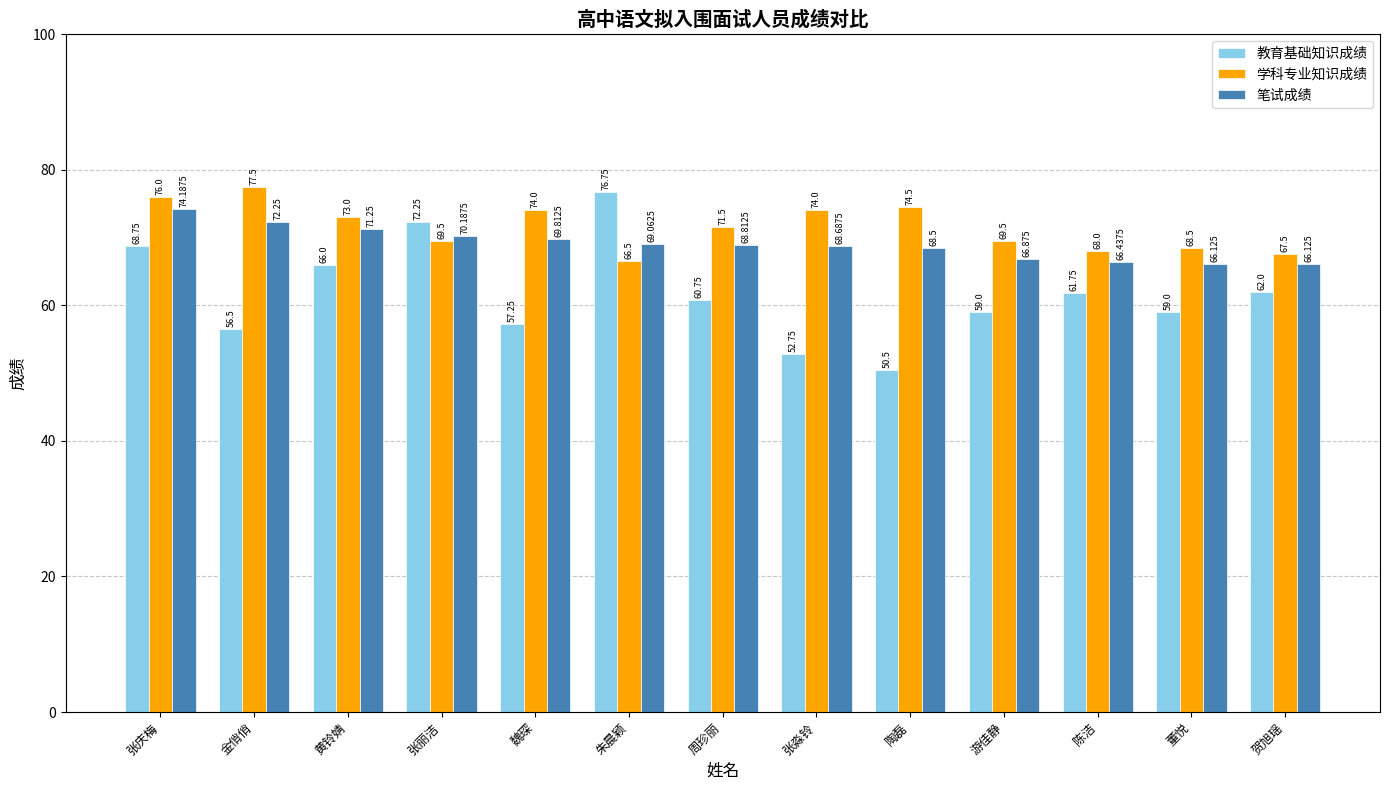

List the series in order of their overall mean, highest first.

学科专业知识成绩, 笔试成绩, 教育基础知识成绩